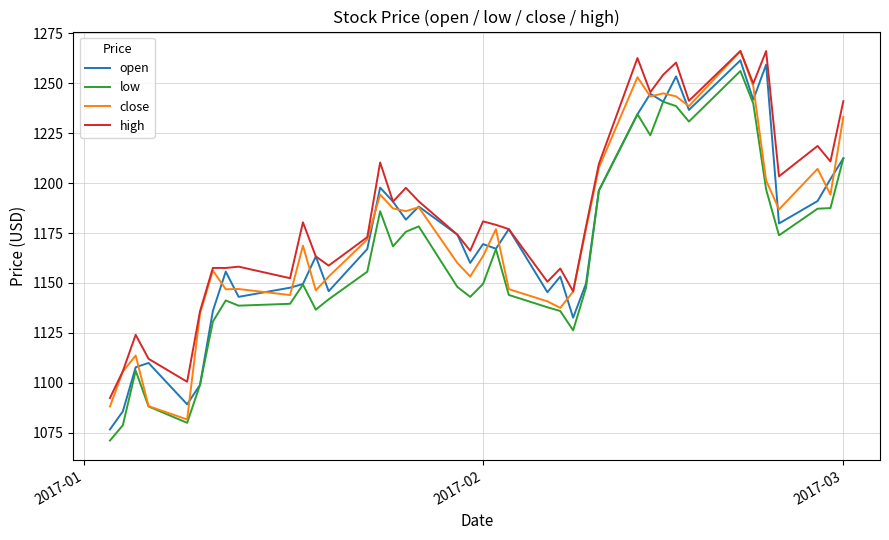

True or false: low and high cross at least once.

False